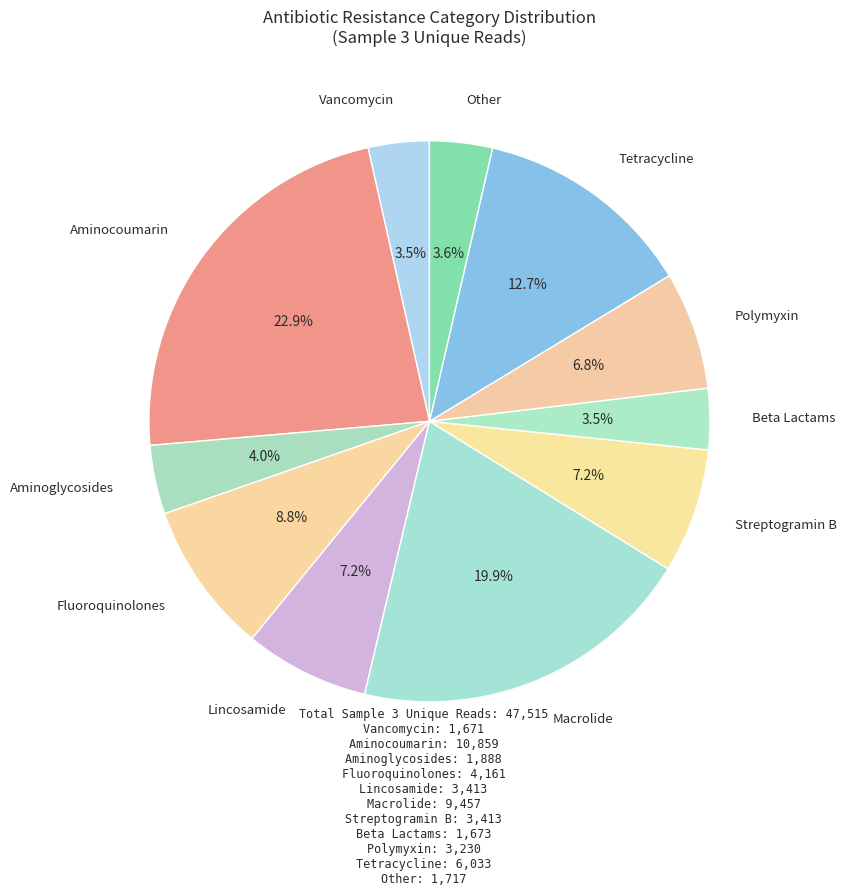

How many slices are in this pie chart?

11